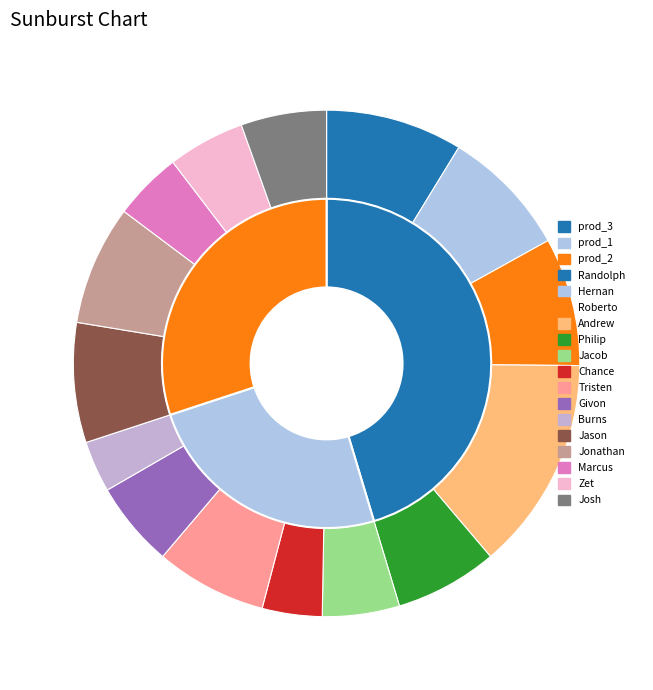

True or false: Givon accounts for 18% of the total.

False